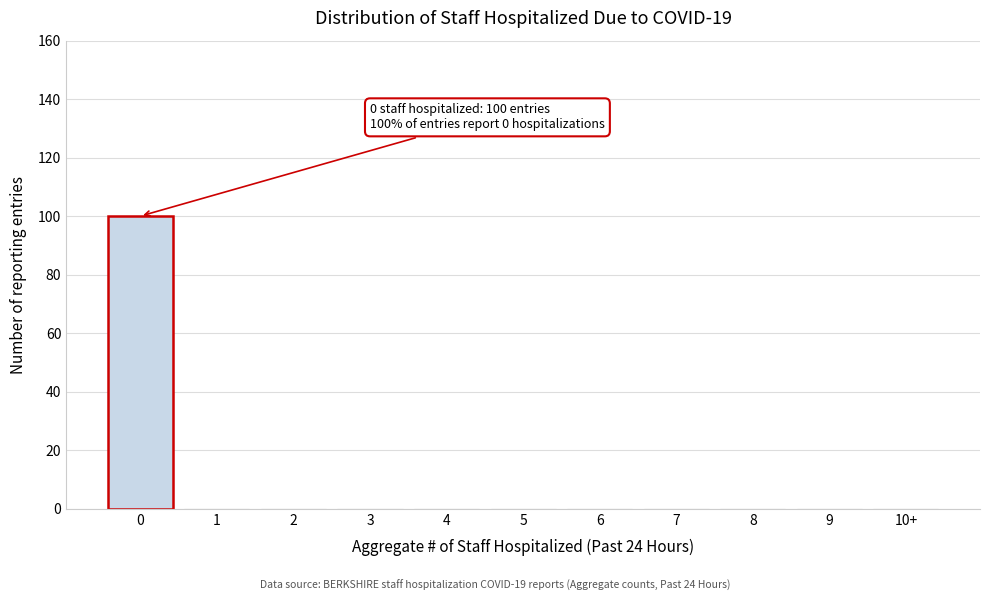

Reading left to right, transcribe all the data shown in this chart.

0=100	1=0	2=0	3=0	4=0	5=0	6=0	7=0	8=0	9=0	10+=0